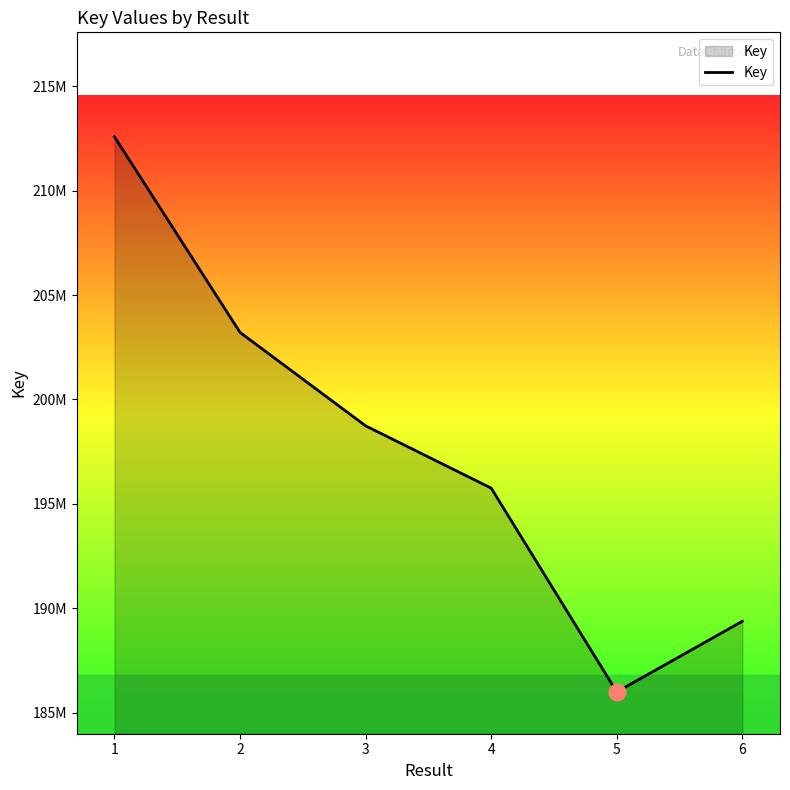

At which category does the data reach its first local valley?

5